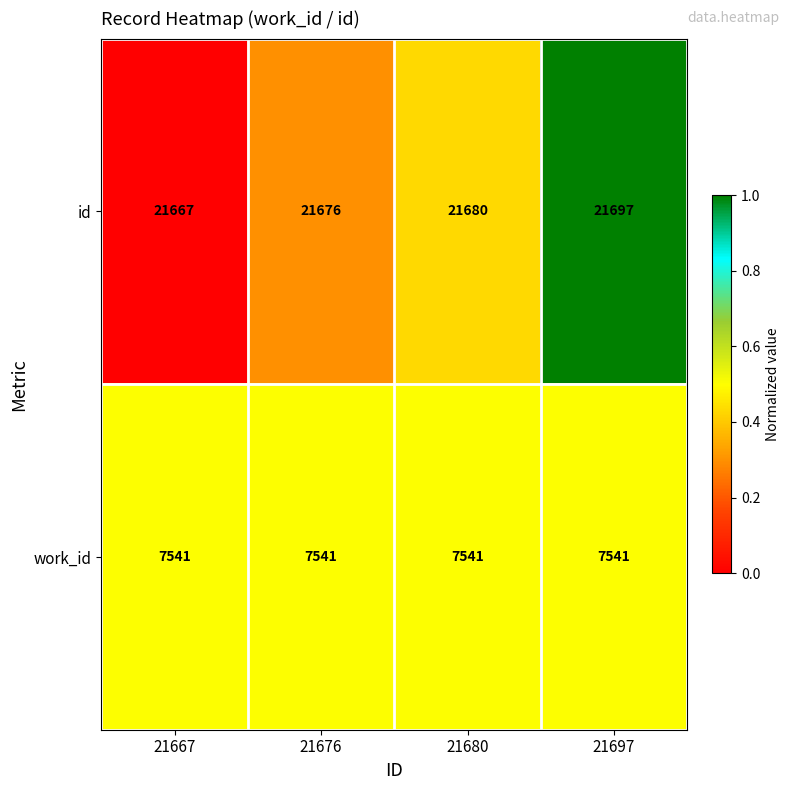

Reading right to left, transcribe all the data shown in this chart.

id: 21697=21697	21680=21680	21676=21676	21667=21667
work_id: 21697=7541	21680=7541	21676=7541	21667=7541